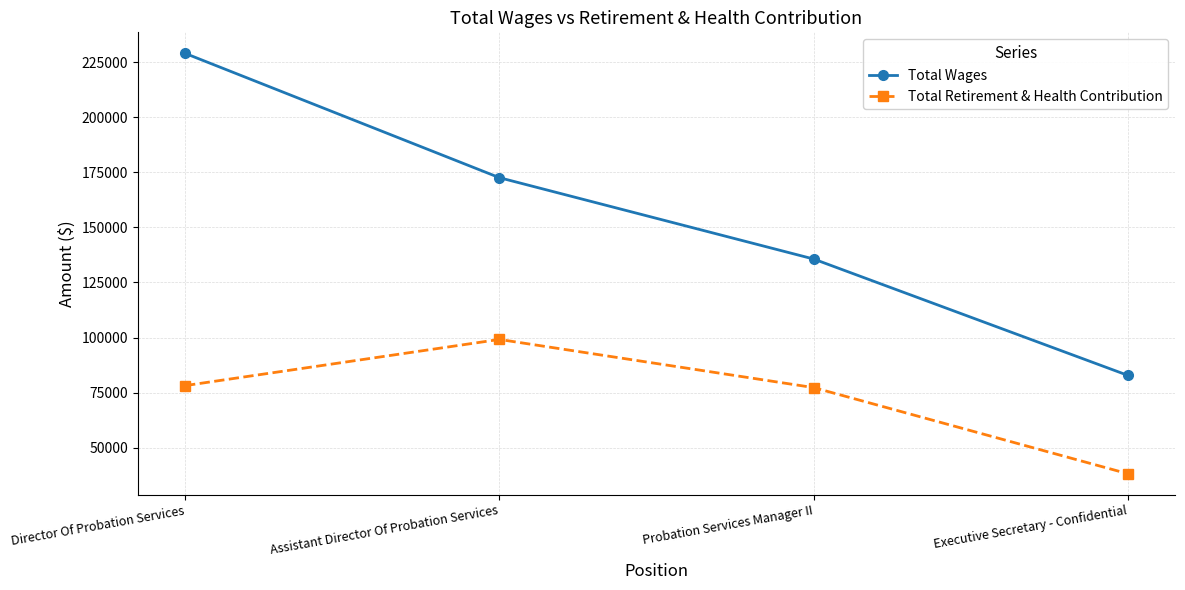

How many lines are shown in the chart?

2